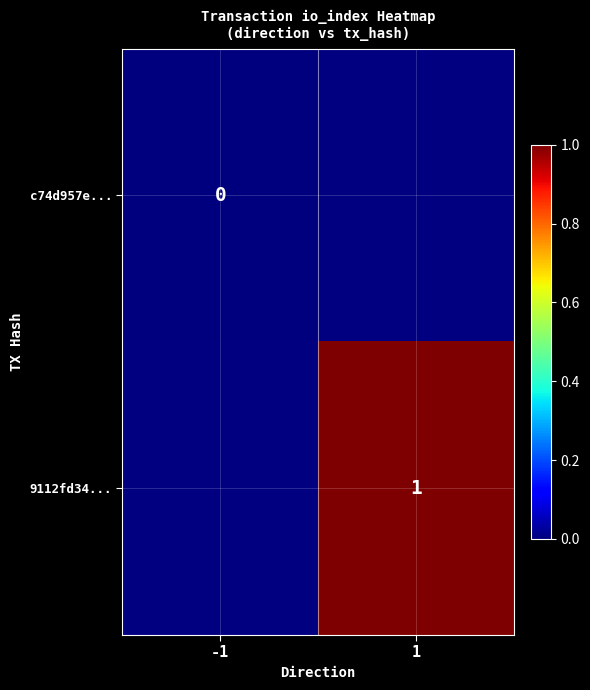

Count the number of categories in the chart.

2